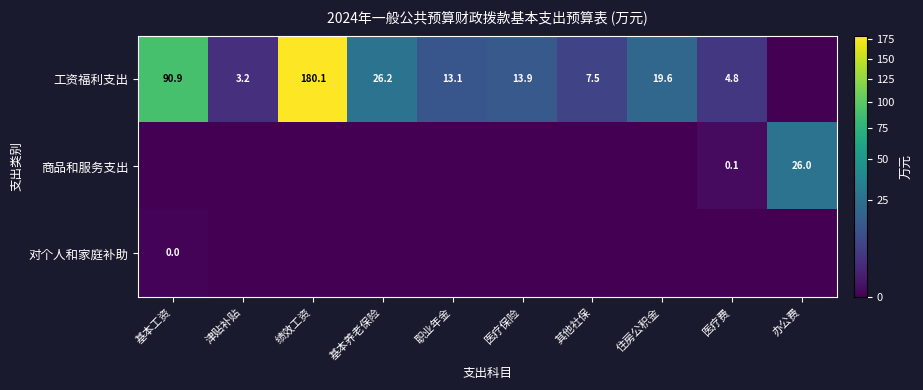

The 工资福利支出 series shows 19.6 at 住房公积金. True or false?

True